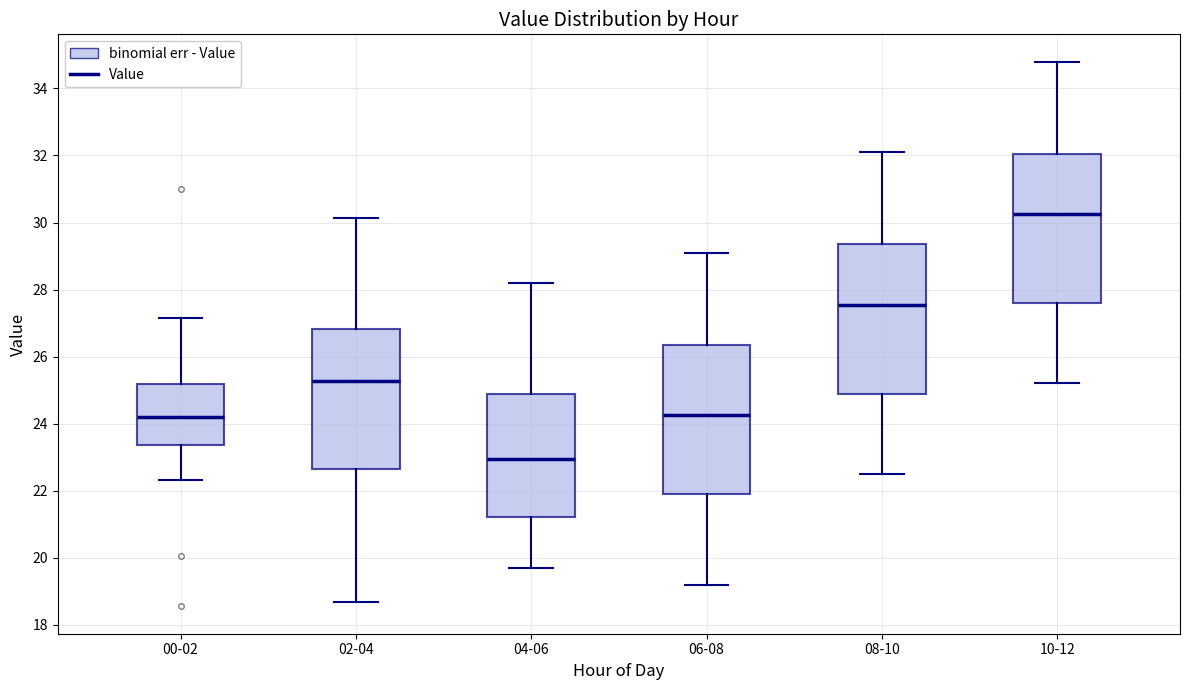

Reading left to right, read every box against the y-axis: the position of its median line, the range the box covers, and the ends of its whiskers. The values are not printed on the chart, so give them approximately, as read against the axis.

00-02: median 24.2, box 23.4 to 25.2, whiskers 22.4 to 27.2
02-04: median 25.2, box 22.6 to 26.8, whiskers 18.6 to 30.2
04-06: median 23.0, box 21.2 to 24.8, whiskers 19.8 to 28.2
06-08: median 24.2, box 22.0 to 26.4, whiskers 19.2 to 29.2
08-10: median 27.6, box 25.0 to 29.4, whiskers 22.6 to 32.2
10-12: median 30.2, box 27.6 to 32.0, whiskers 25.2 to 34.8